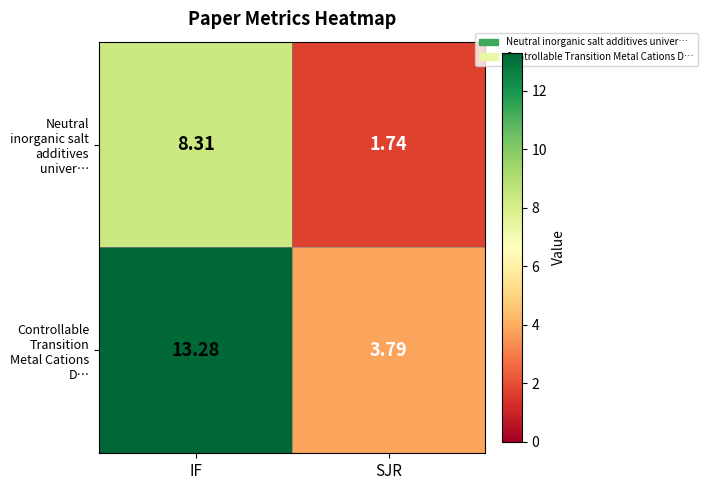

At which label is Controllable Transition Metal Cations D… closest to 8?

SJR